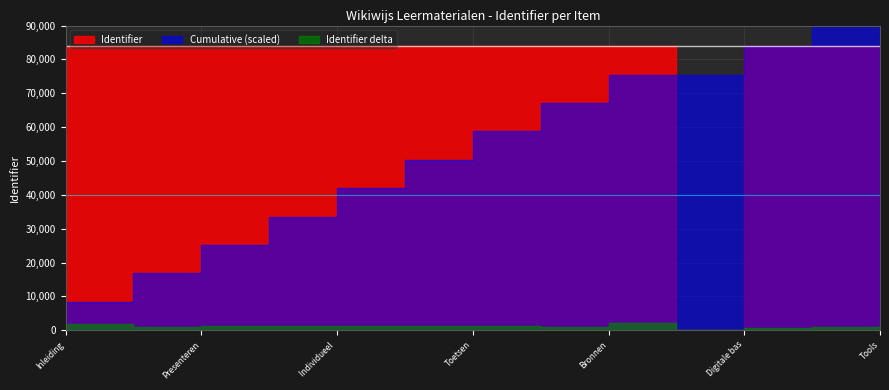

Which has a higher value, Bronnen or Begeleiden en evalueren?

Bronnen